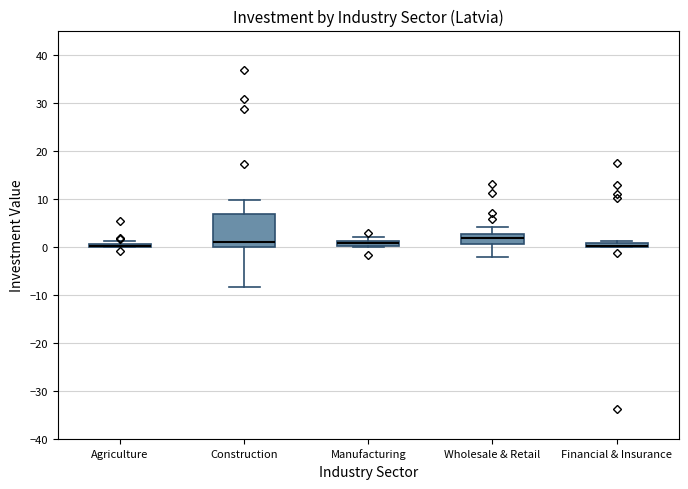

Which box is the tallest, from its lower edge to its upper edge?

Construction